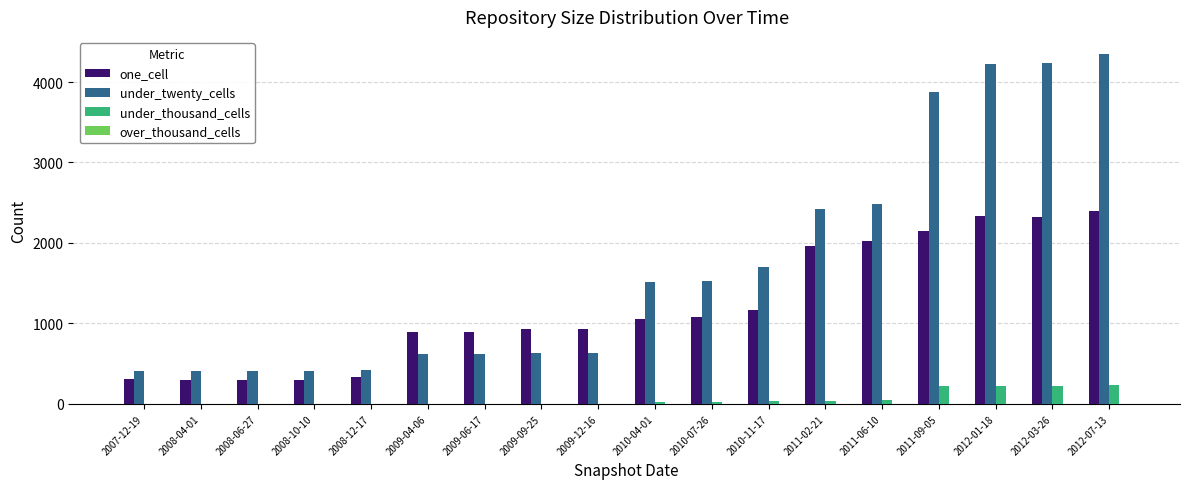

The value of one_cell at 2009-09-25 is 930. True or false?

True